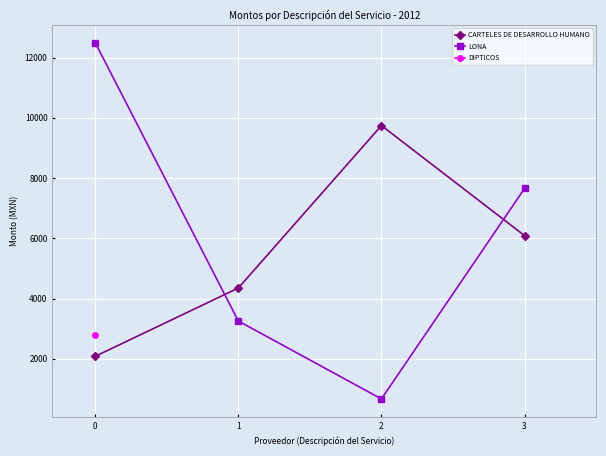

What is the value of the LONA point at the 4th from the left?

7656.0